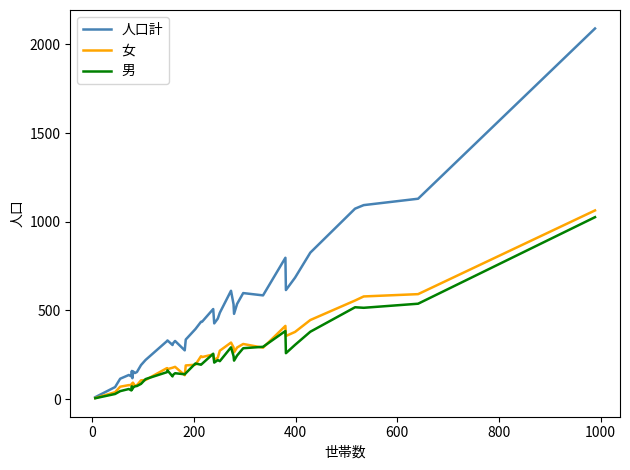

What is the greatest value displayed?

2090